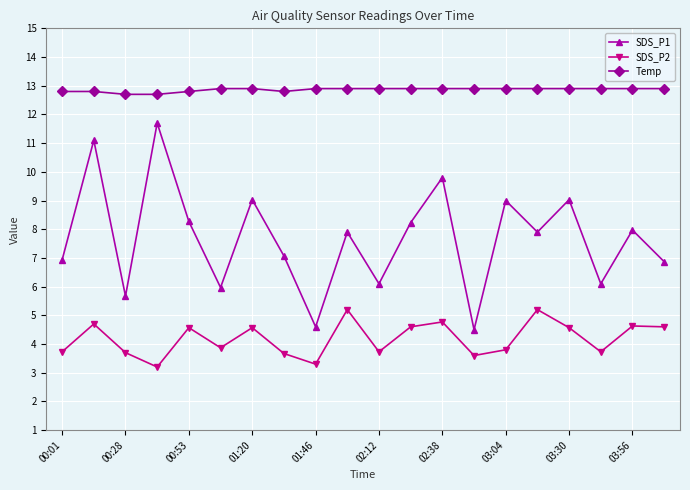

What is the maximum value shown in the chart?

12.9